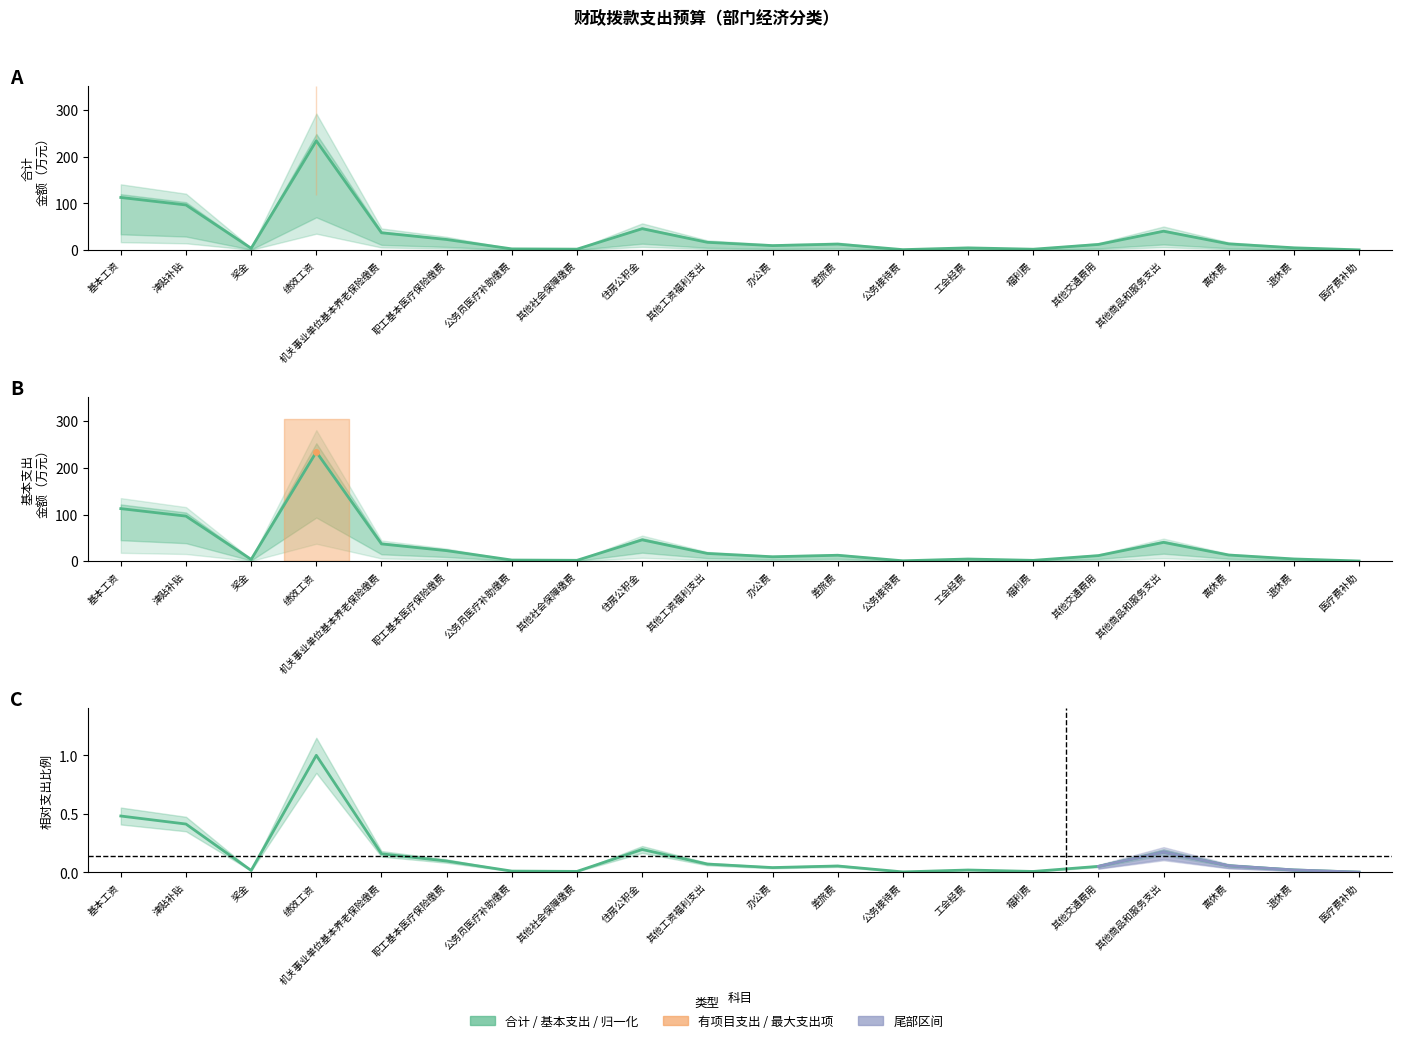

Between 退休费 and 其他社会保障缴费, which is larger?

退休费